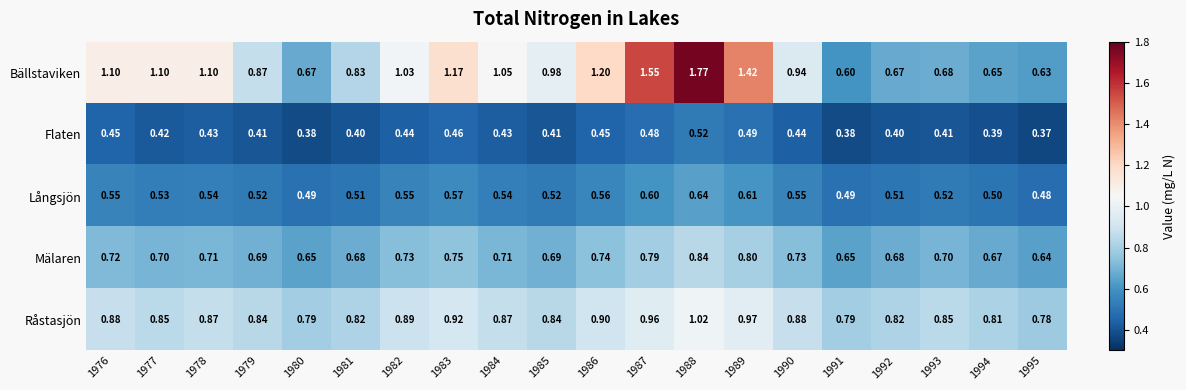

Between 1982 and 1989, which series saw the biggest shift?

Bällstaviken